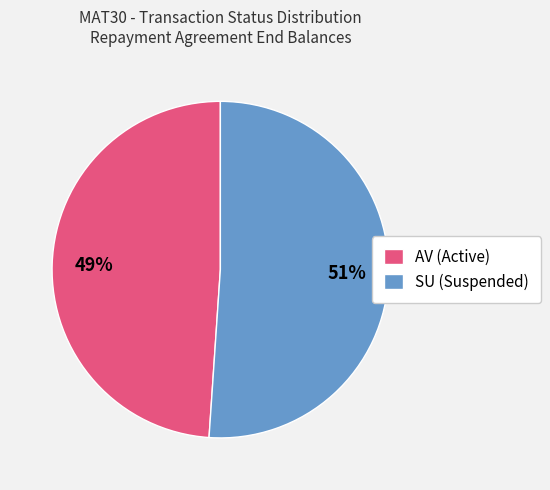

True or false: AV accounts for 49% of the total.

True